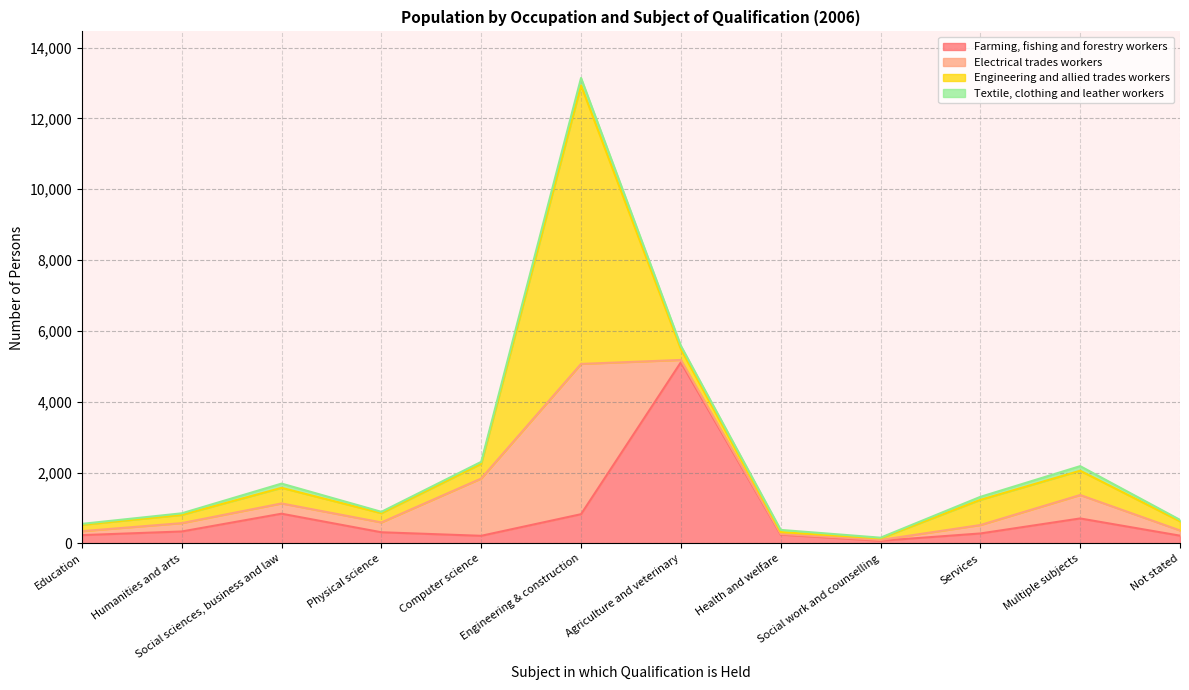

At which category does Textile, clothing and leather workers reach its first local peak?

Social sciences, business and law